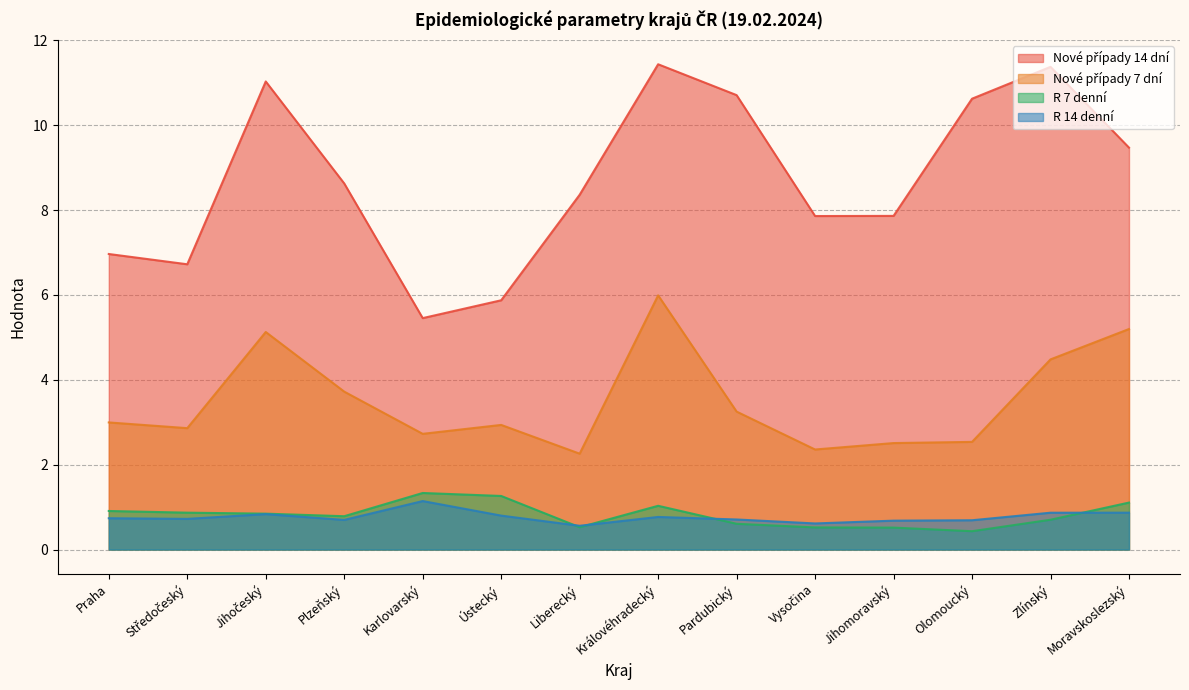

Is it true that Nové případy 14 dní equals 3.8 at Karlovarský?

False